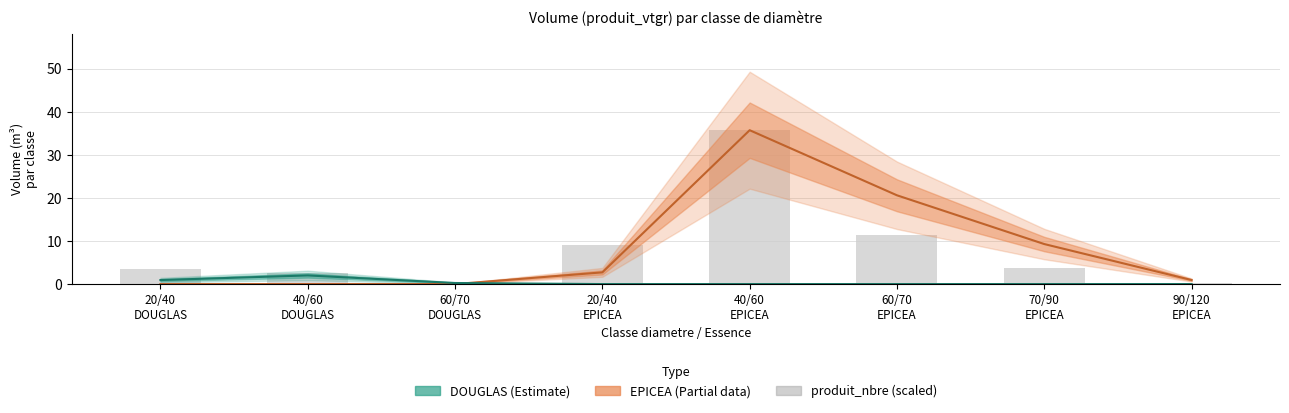

At which label is the value closest to 17?

60/70
EPICEA